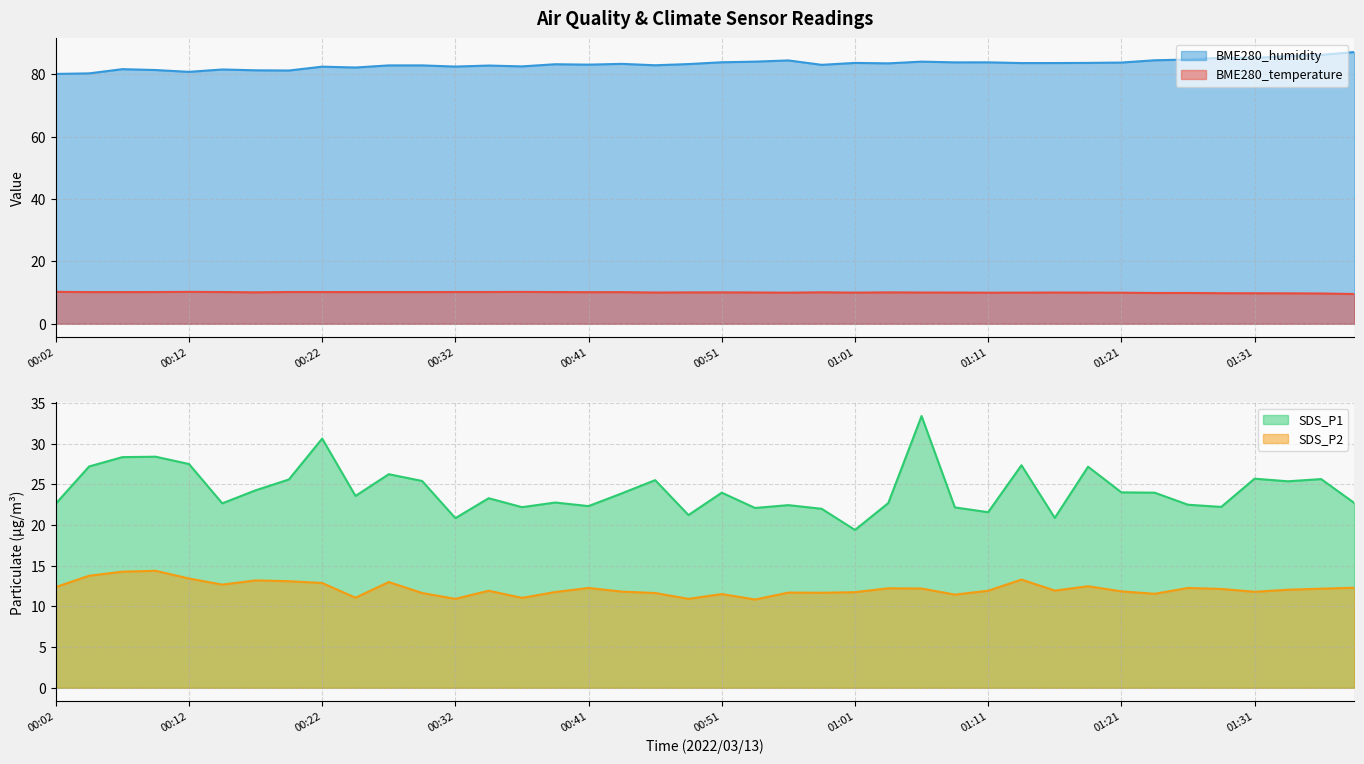

What is the spread (max minus min) of values at 00:39?

73.0